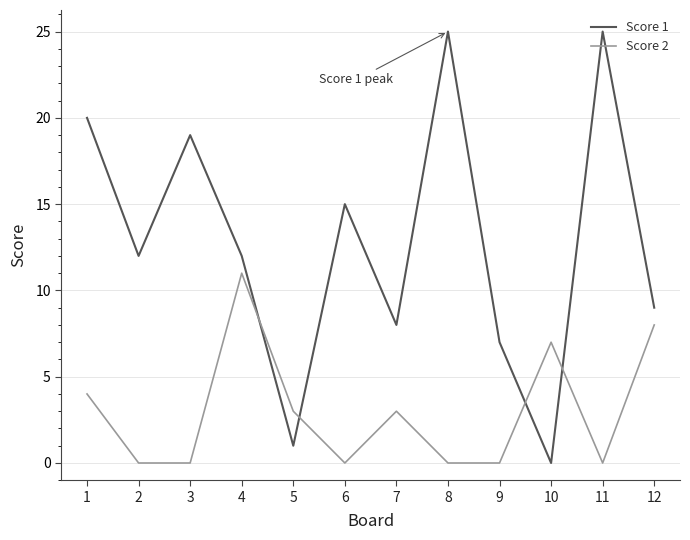

What is the sum of all Score 1 values?

153